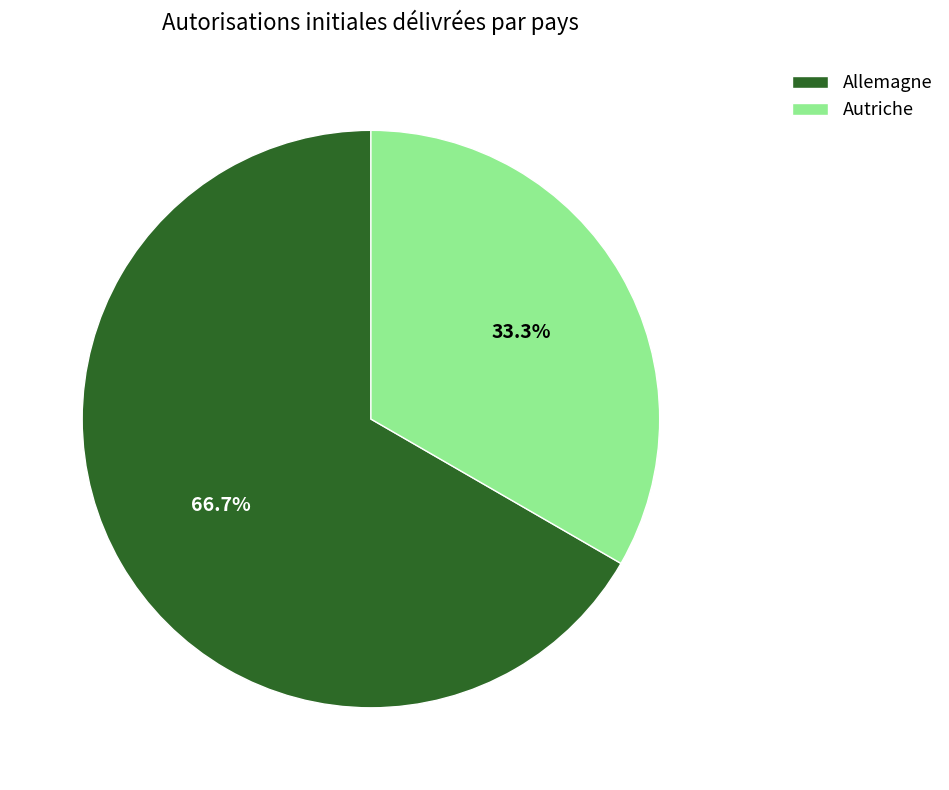

To the nearest percent, what is the combined percentage of Autriche and Allemagne?

100%